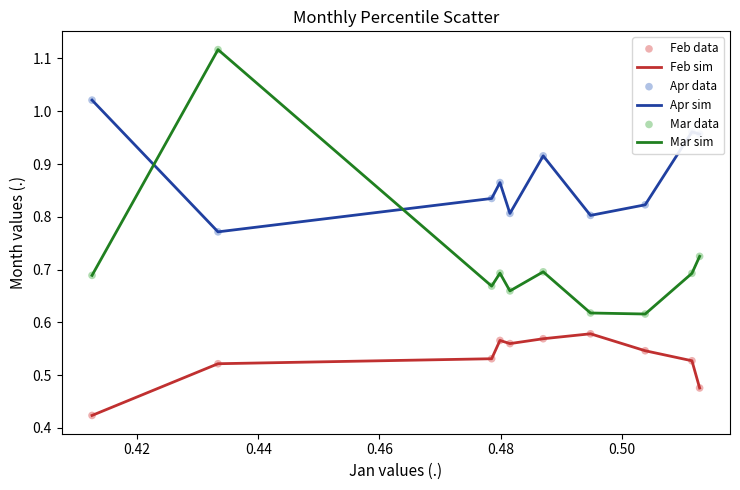

True or false: Mar sim and Apr sim intersect in this chart.

True